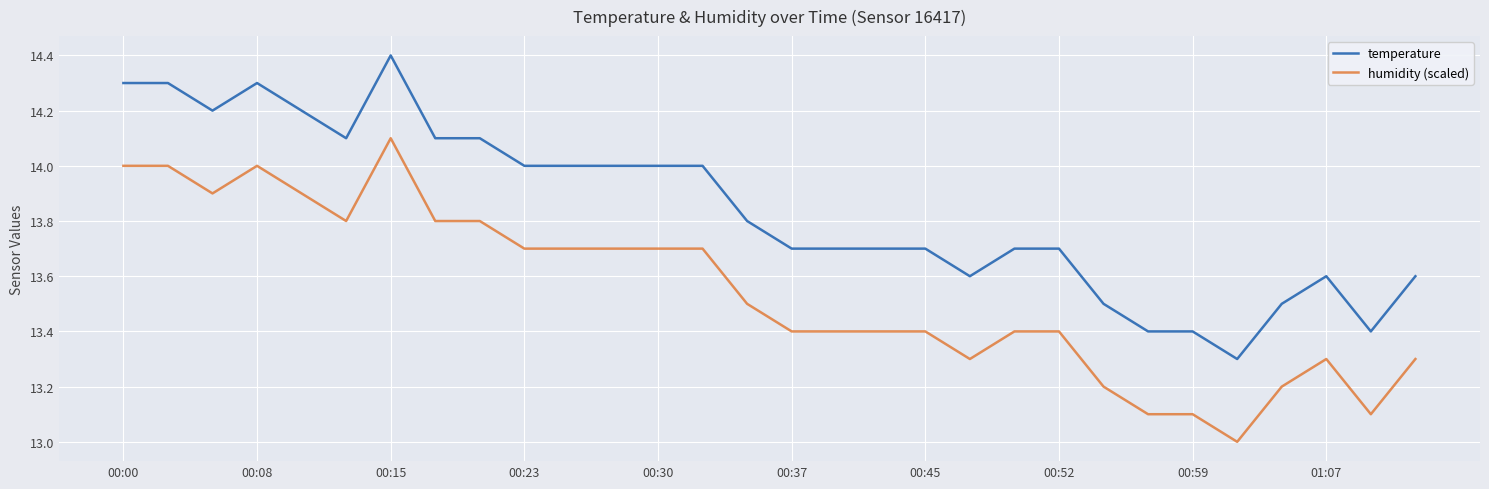

Which series has the largest total across all categories?

temperature